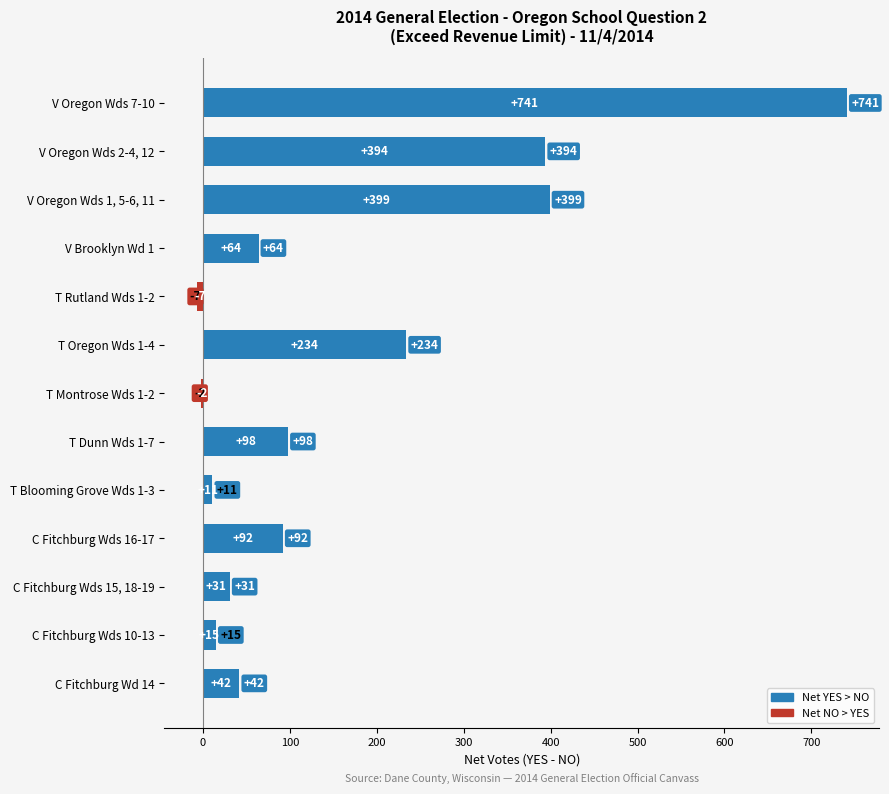

The chart shows a value of 704 at V Oregon Wds 1, 5-6, 11. True or false?

False